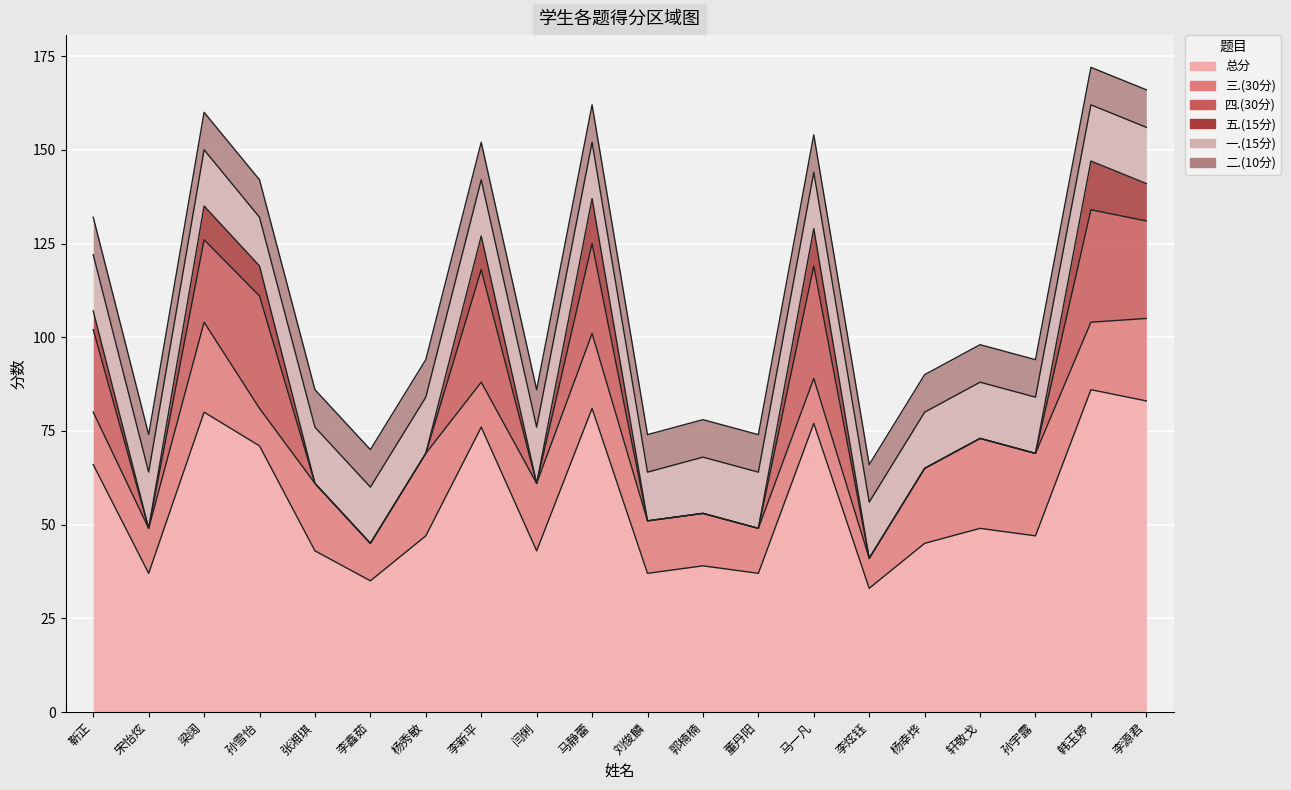

What are all the series names shown in the legend?

总分, 三.(30分), 四.(30分), 五.(15分), 一.(15分), 二.(10分)